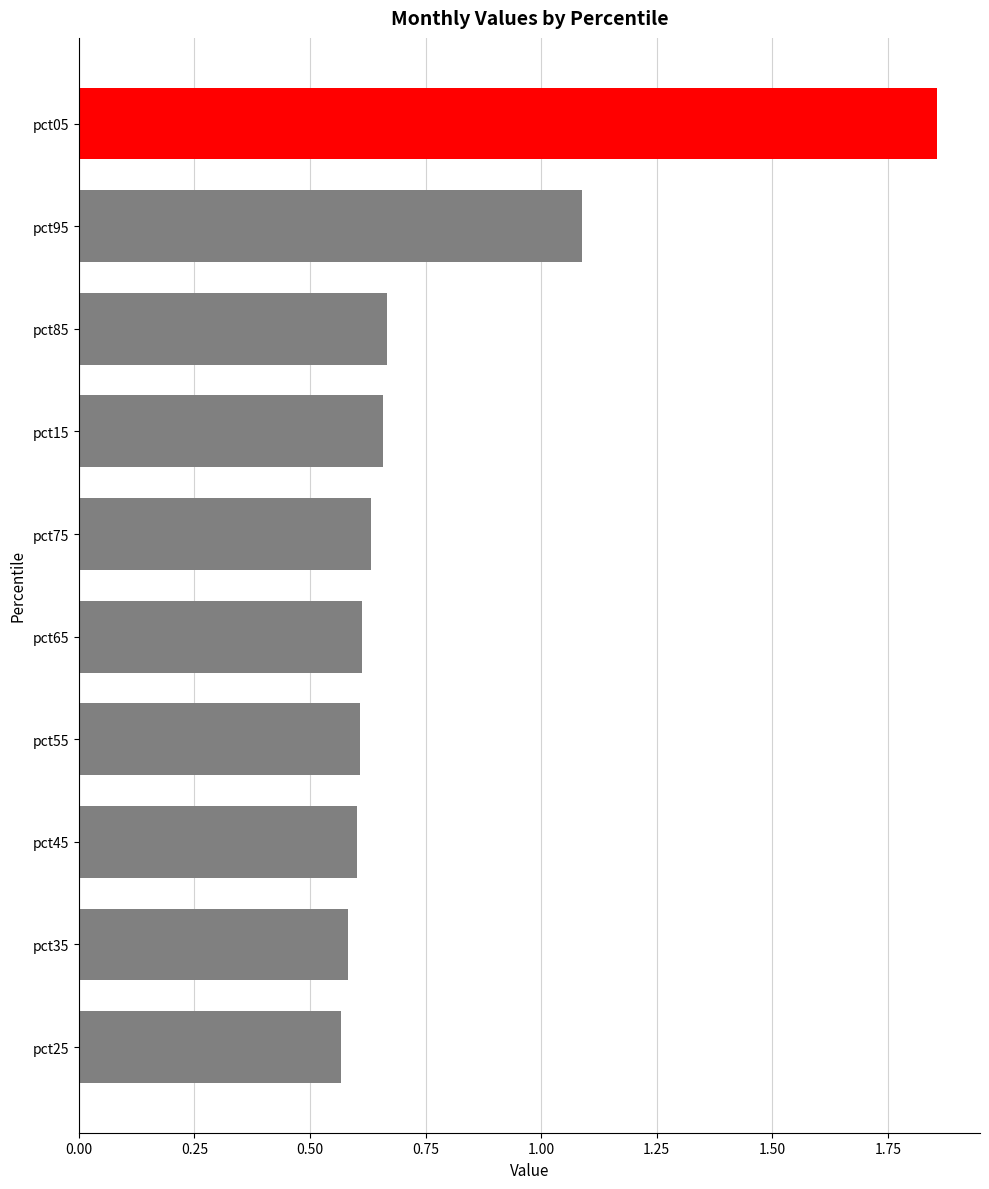

True or false: Feb has a value of 0.6 at pct75.

True